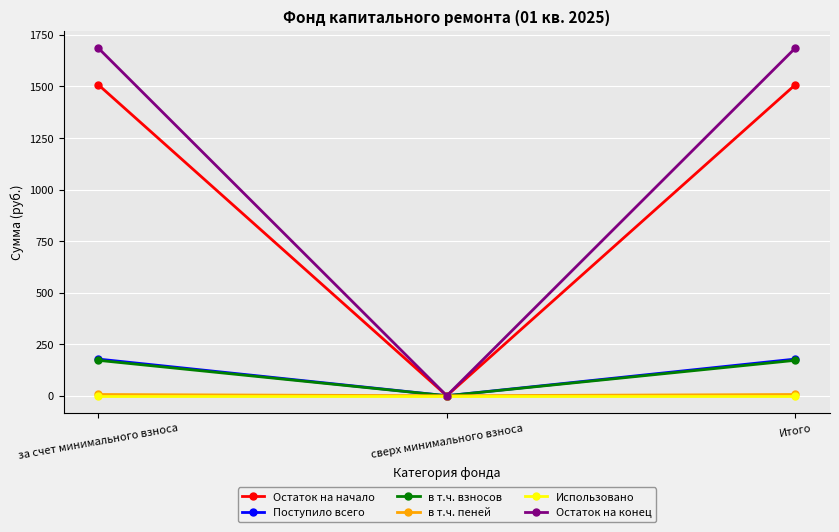

Which series changed the most between сверх минимального взноса and Итого?

Остаток на конец